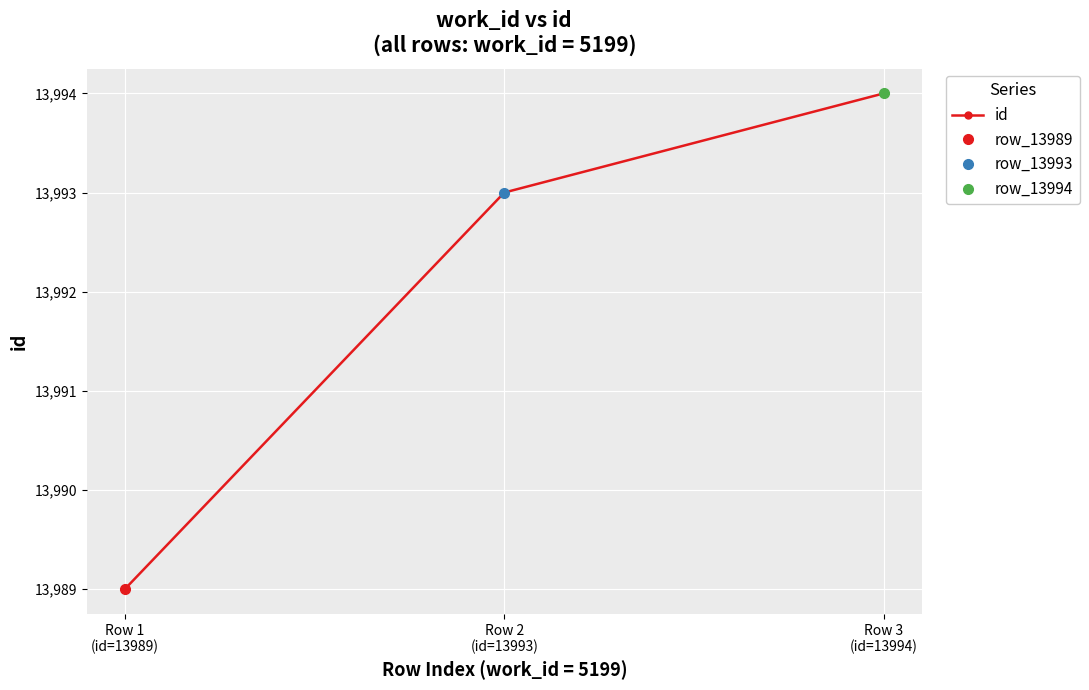

Read the value at Row 2
(id=13993).

13993